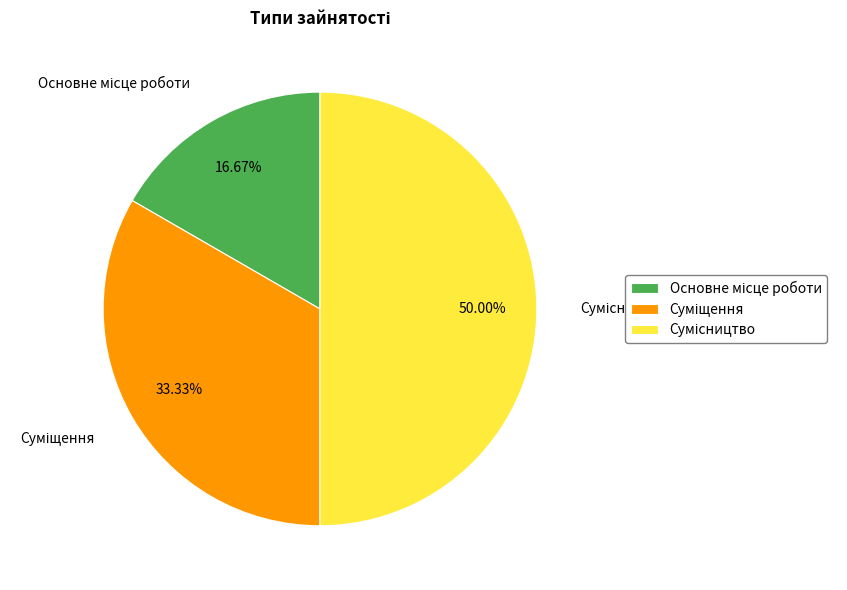

Count the number of slices in the pie.

3